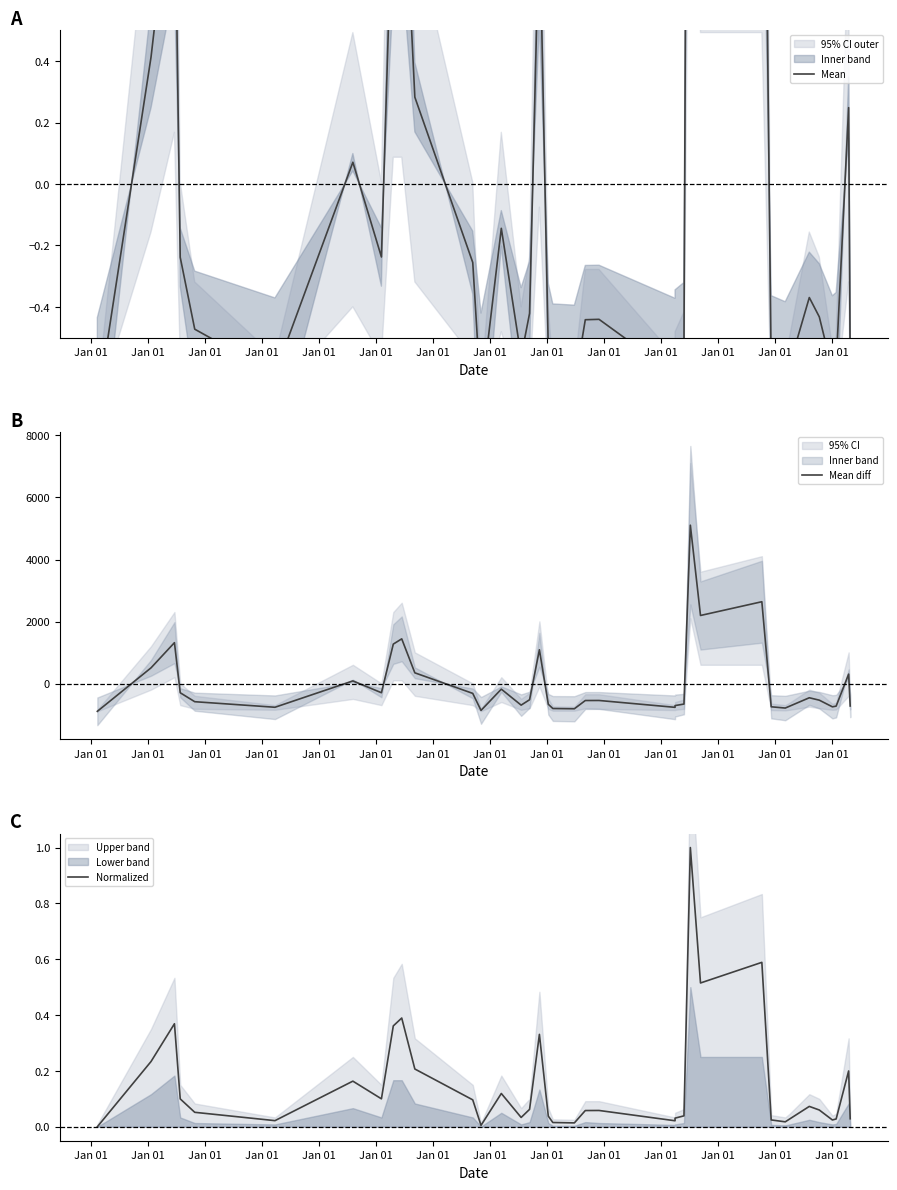

List the series in order of their peak value, highest first.

Mean diff, Mean, Normalized